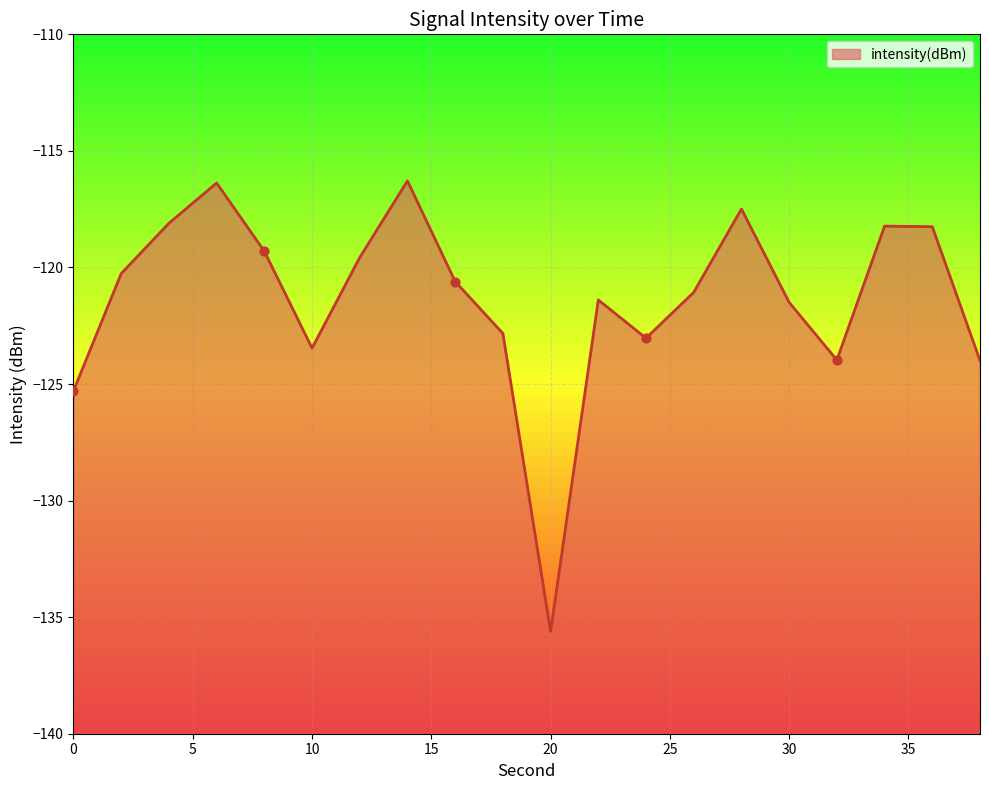

What is the change in value from 6 to 20?

-19.2